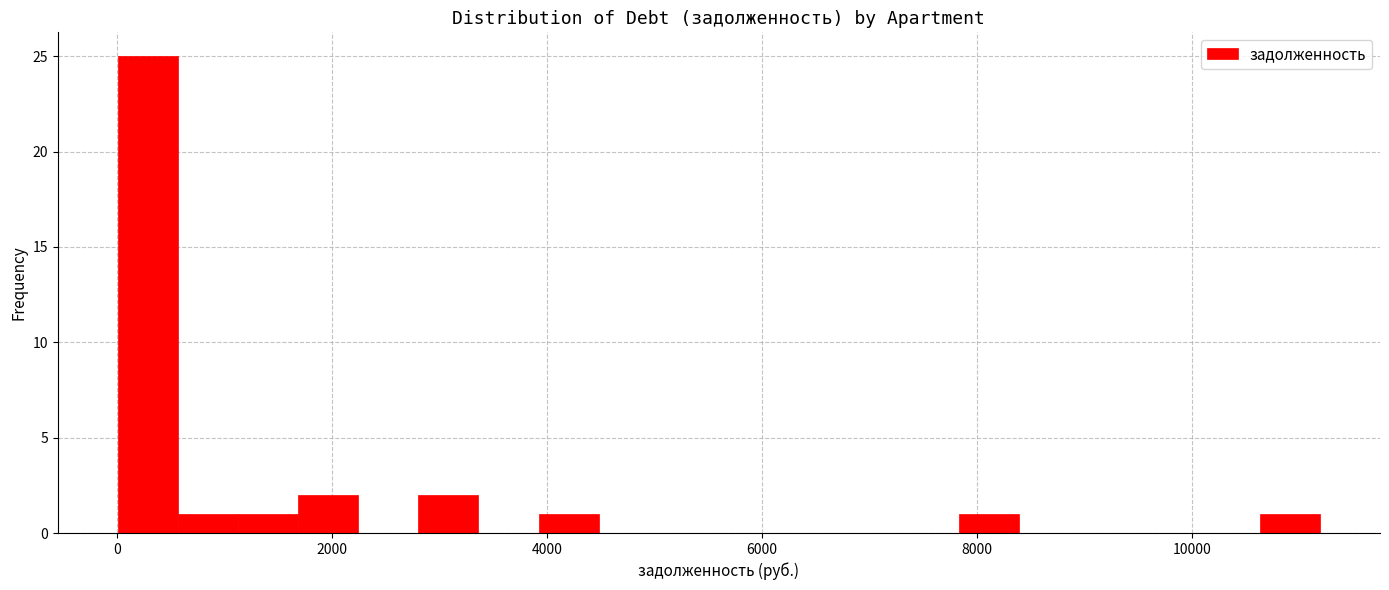

Around what value on the x-axis is the tallest bar? Give the approximate position of its centre, as read against the axis.

200